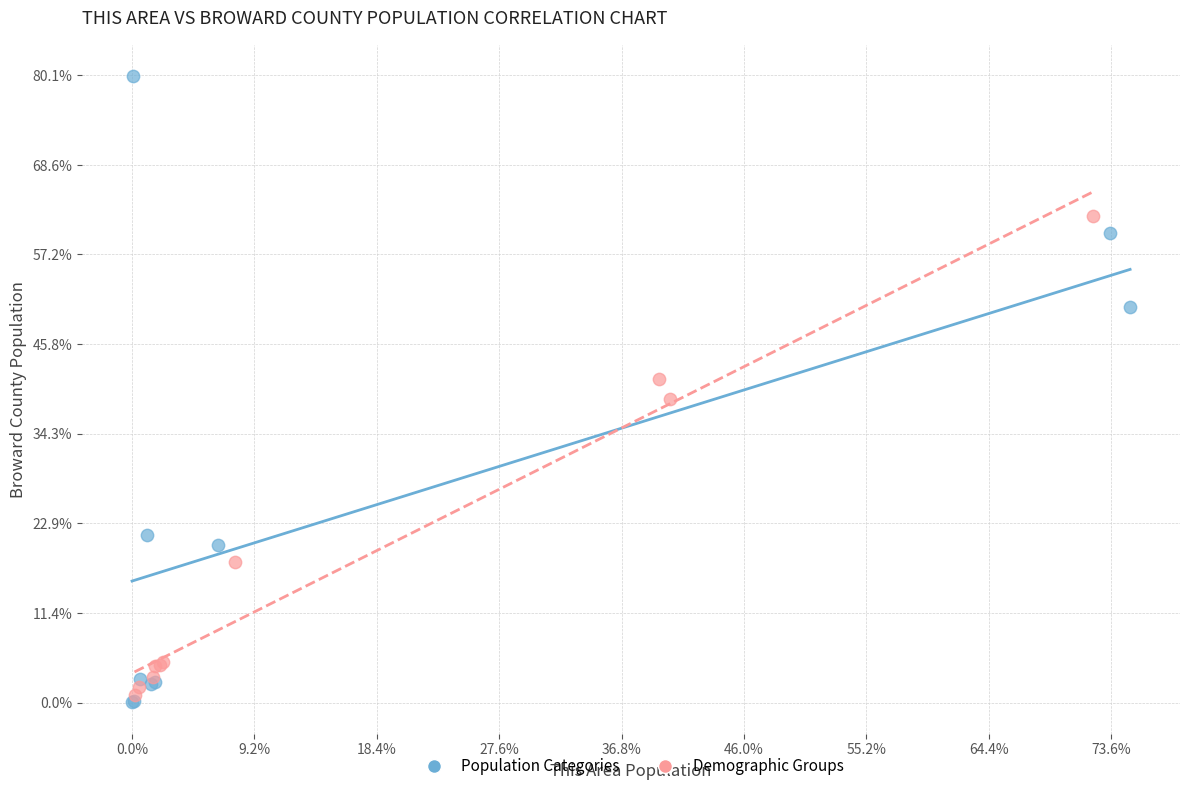

What are all the series names shown in the legend?

Population Categories, Demographic Groups